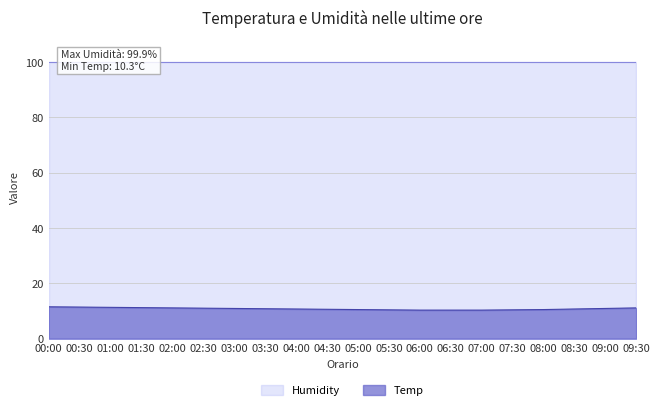

Is it true that the value at 02:30 is 11.0?

True